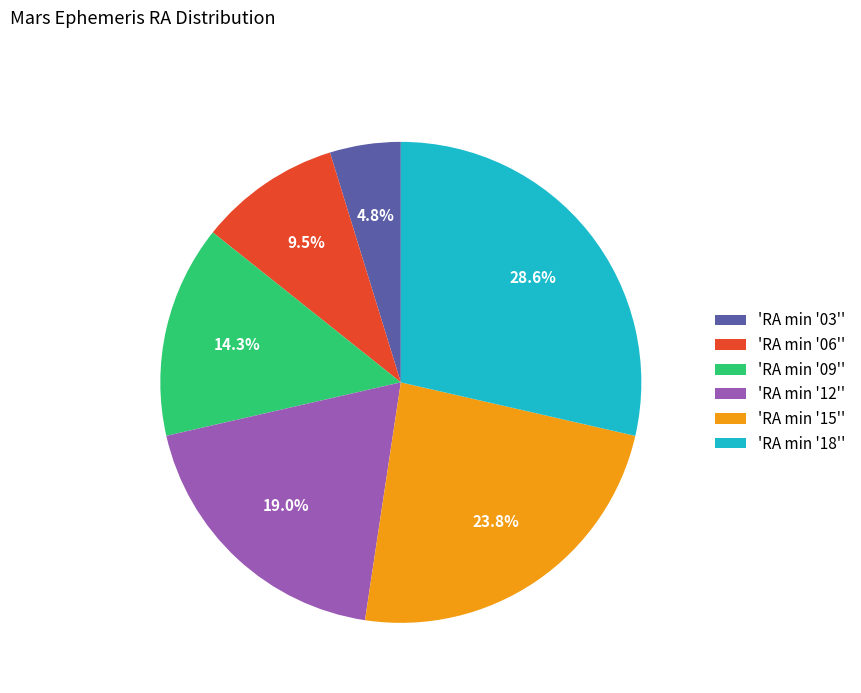

Does 'RA min '09'' represent more than half of the total?

No